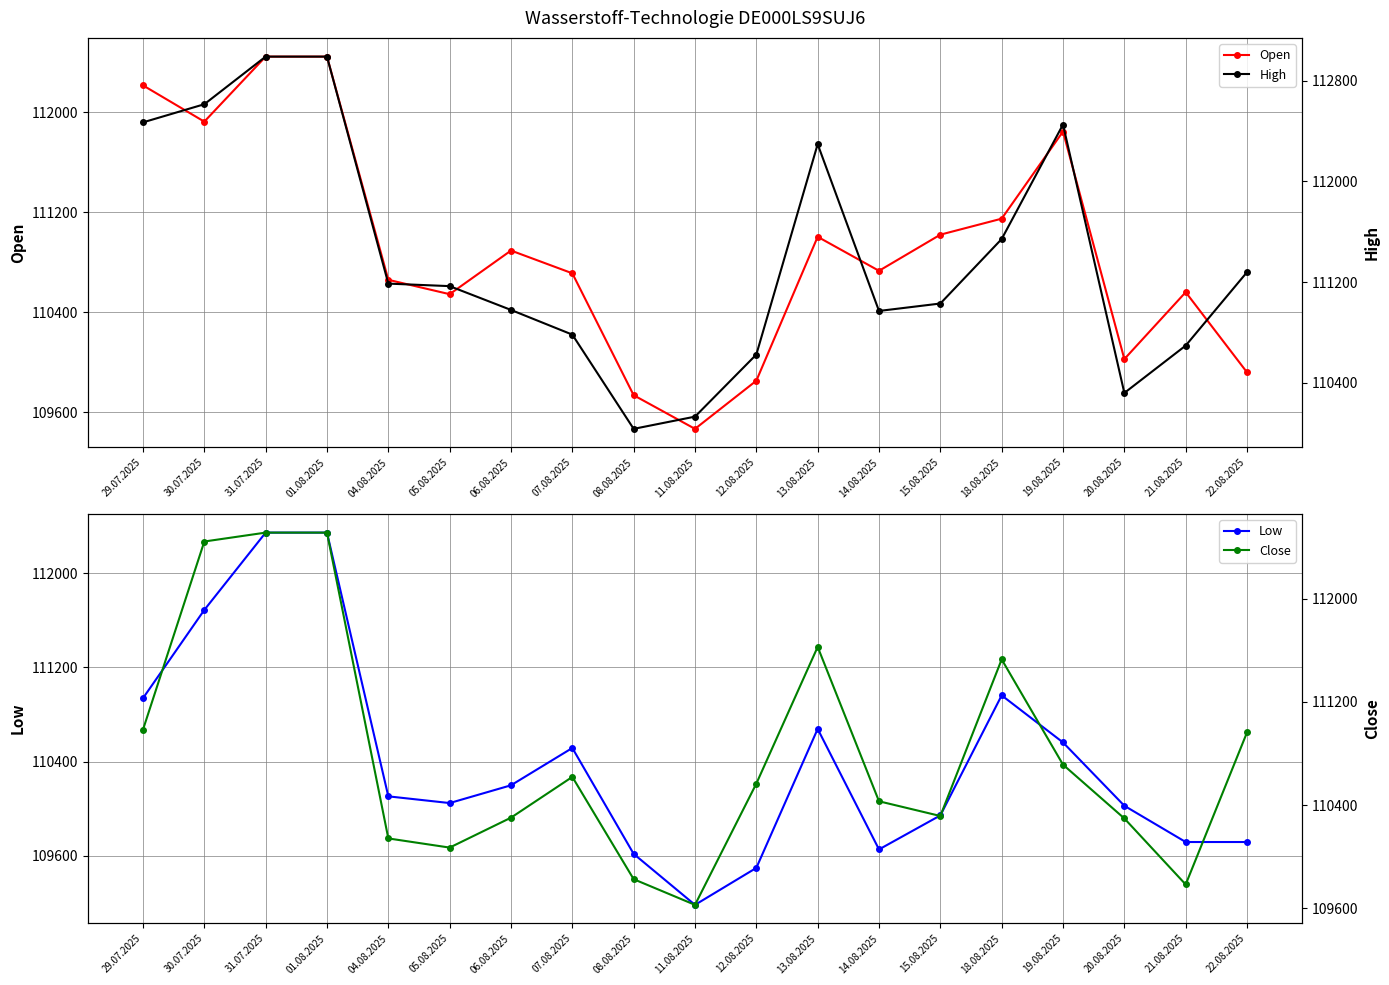

Reading left to right, transcribe all the data shown in this chart.

Open: 29.07.2025=112213	30.07.2025=111923	31.07.2025=112443	01.08.2025=112443	04.08.2025=110658	05.08.2025=110543	06.08.2025=110892	07.08.2025=110710	08.08.2025=109735	11.08.2025=109466	12.08.2025=109851	13.08.2025=111002	14.08.2025=110730	15.08.2025=111019	18.08.2025=111147	19.08.2025=111844	20.08.2025=110024	21.08.2025=110559	22.08.2025=109918
Low: 29.07.2025=110938	30.07.2025=111688	31.07.2025=112345	01.08.2025=112345	04.08.2025=110104	05.08.2025=110047	06.08.2025=110198	07.08.2025=110515	08.08.2025=109615	11.08.2025=109182	12.08.2025=109496	13.08.2025=110677	14.08.2025=109653	15.08.2025=109942	18.08.2025=110962	19.08.2025=110562	20.08.2025=110024	21.08.2025=109716	22.08.2025=109716
High: 29.07.2025=112468	30.07.2025=112612	31.07.2025=112990	01.08.2025=112990	04.08.2025=111188	05.08.2025=111168	06.08.2025=110979	07.08.2025=110783	08.08.2025=110035	11.08.2025=110132	12.08.2025=110625	13.08.2025=112295	14.08.2025=110971	15.08.2025=111030	18.08.2025=111542	19.08.2025=112451	20.08.2025=110320	21.08.2025=110696	22.08.2025=111279
Close: 29.07.2025=110984	30.07.2025=112443	31.07.2025=112512	01.08.2025=112512	04.08.2025=110141	05.08.2025=110070	06.08.2025=110302	07.08.2025=110618	08.08.2025=109825	11.08.2025=109626	12.08.2025=110566	13.08.2025=111626	14.08.2025=110429	15.08.2025=110315	18.08.2025=111529	19.08.2025=110713	20.08.2025=110296	21.08.2025=109784	22.08.2025=110963